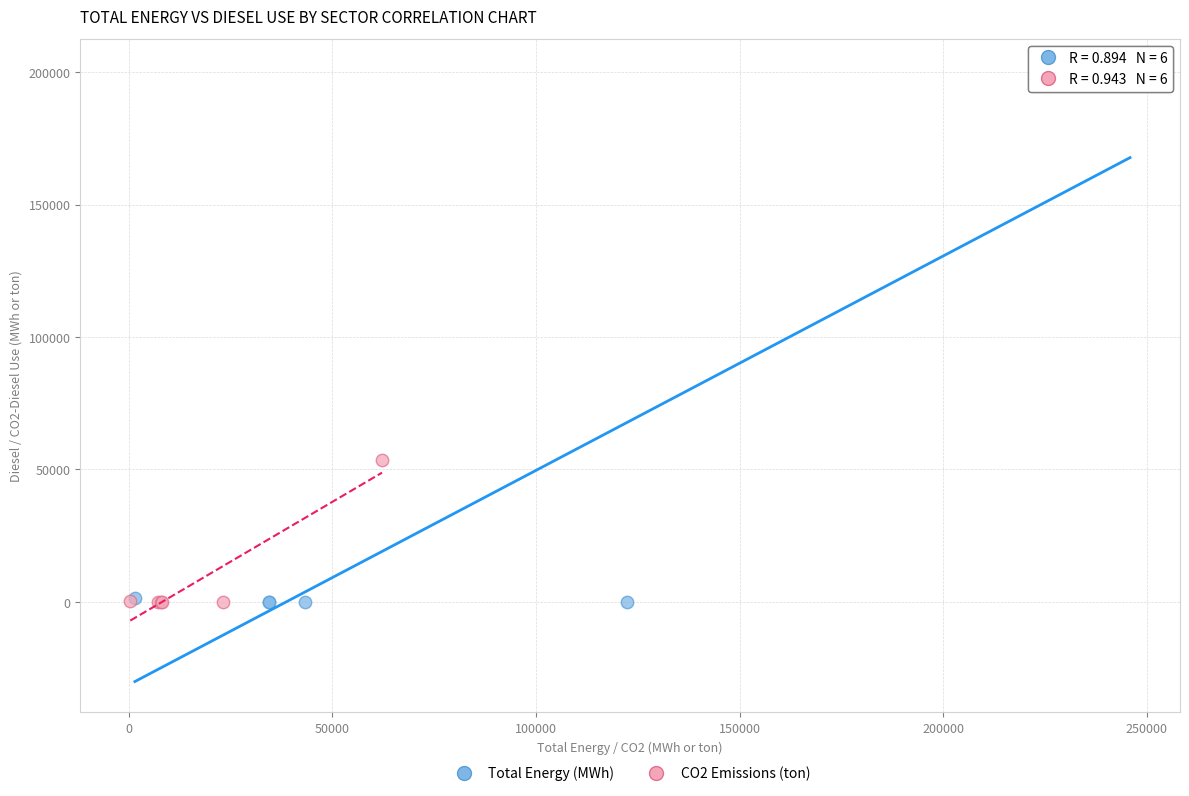

Which series has the widest spread of Y values?

Total Energy (MWh)